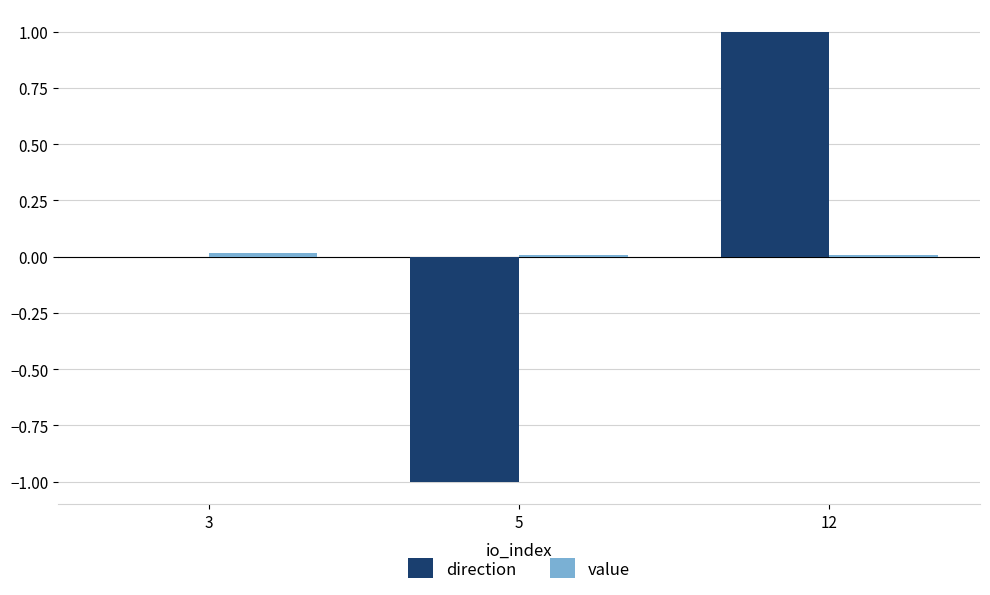

How many groups of bars are there?

3